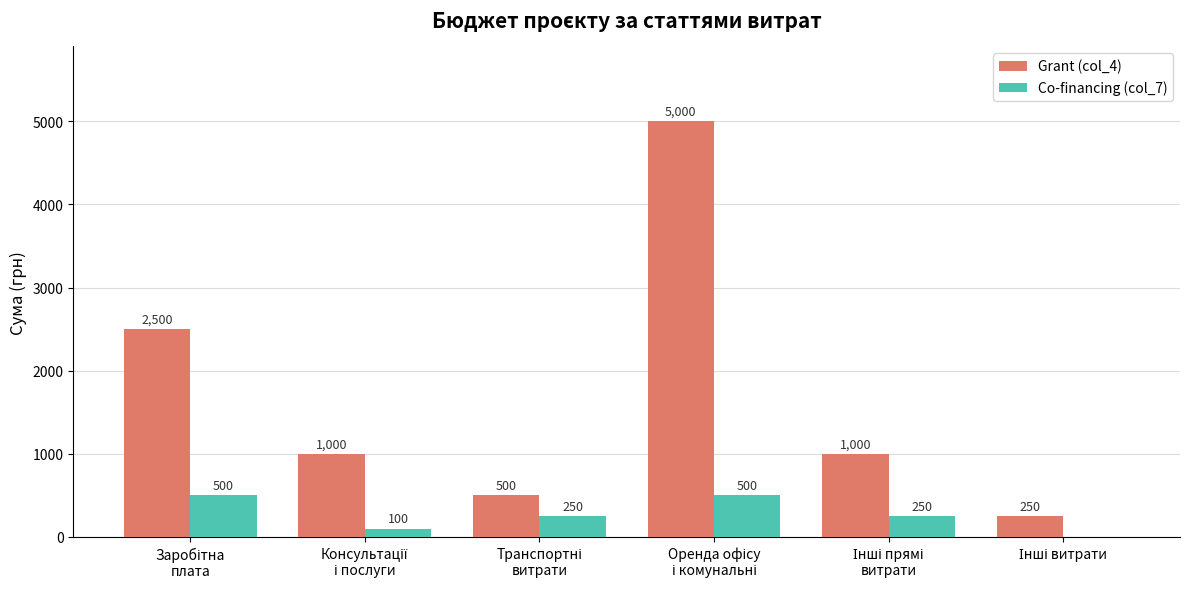

Which series has the largest total across all categories?

Grant (col_4)